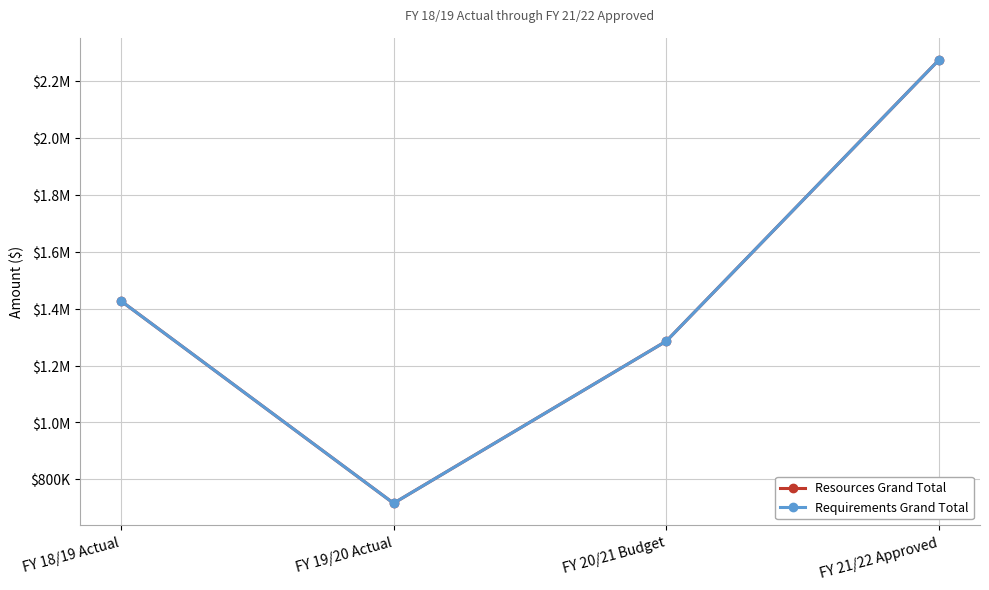

What are all the series names shown in the legend?

Resources Grand Total, Requirements Grand Total